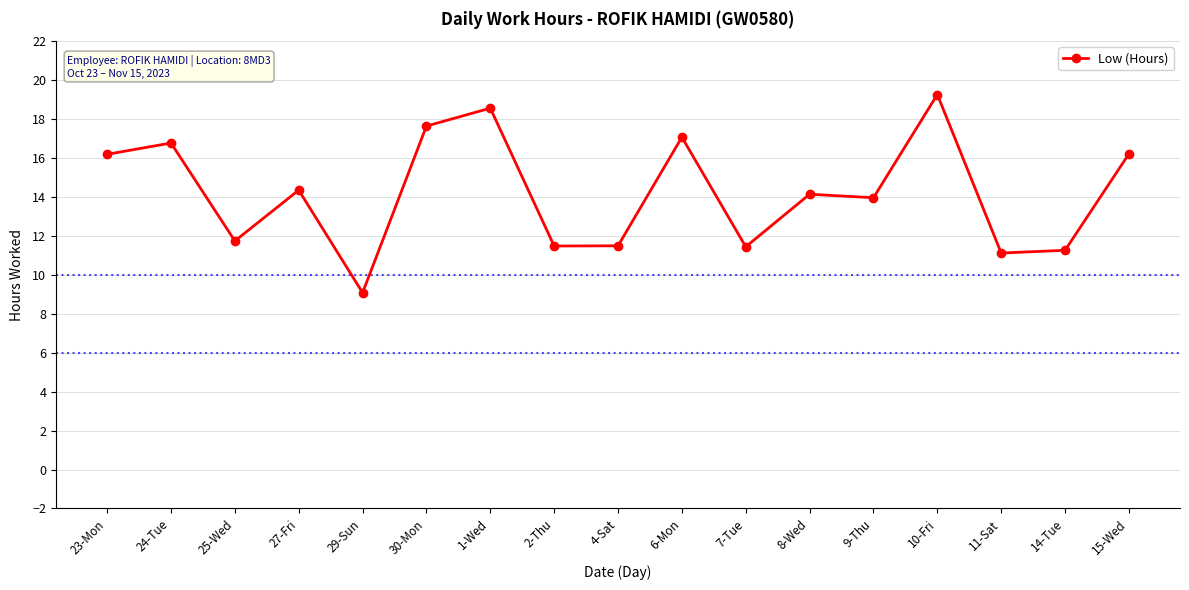

Which category has the lowest value across all series?

29-Sun